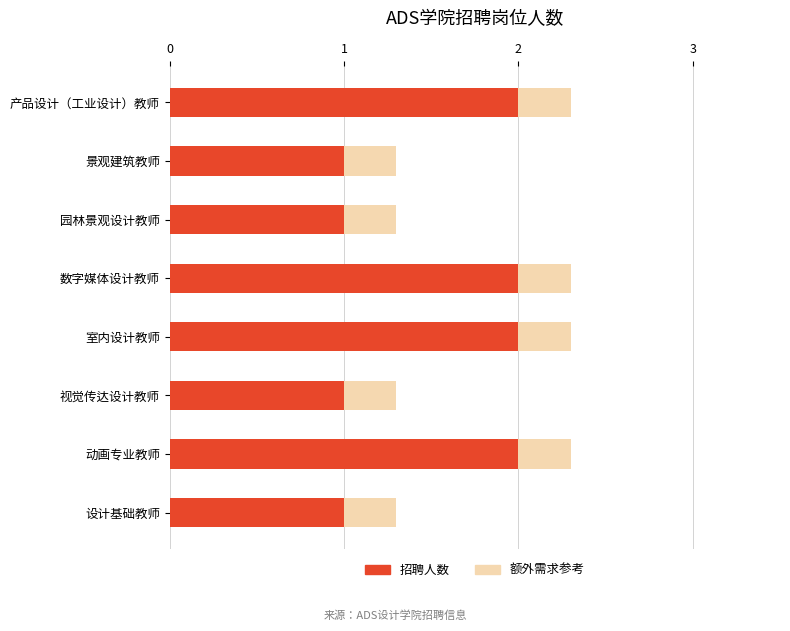

What is the highest value of the 招聘人数 series?

2.0